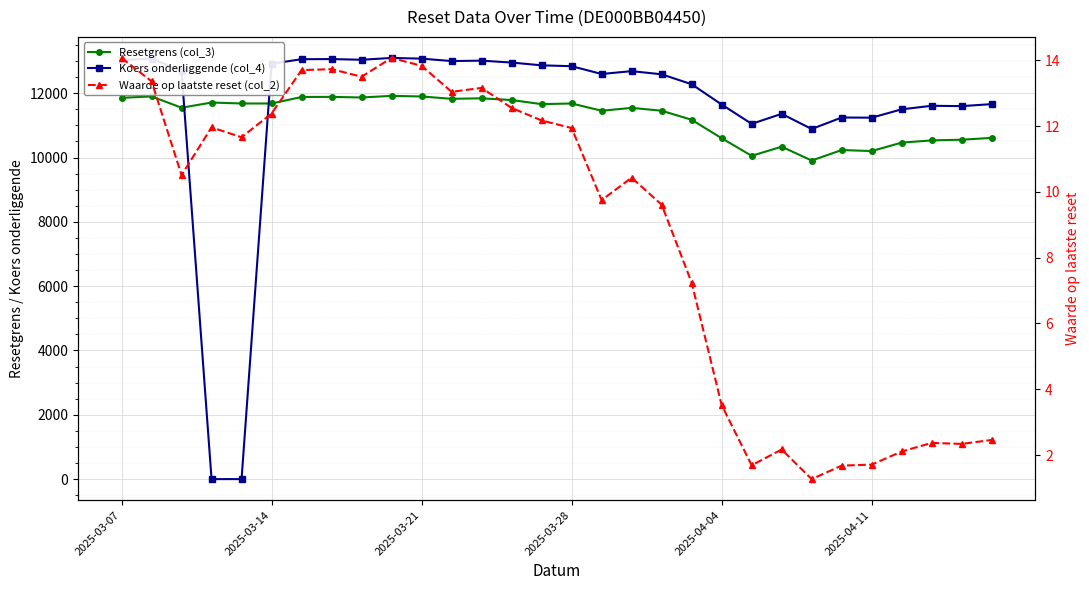

How many intersections are there between Koers onderliggende (col_4) and Resetgrens (col_3)?

2